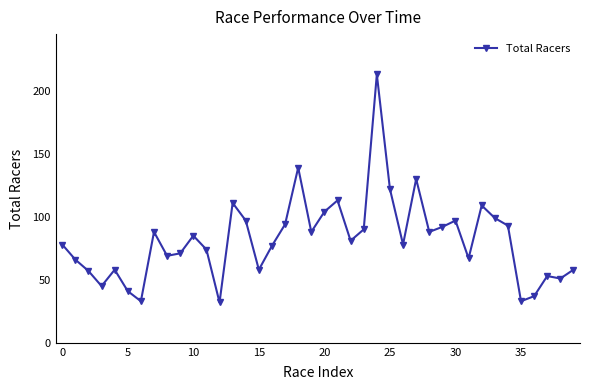

What is the average value?

82